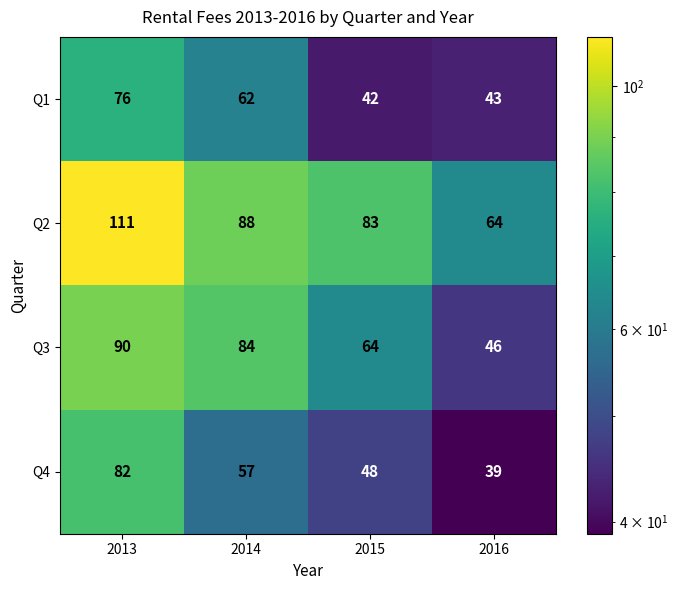

Which category has the highest value in the Q3 series?

2013